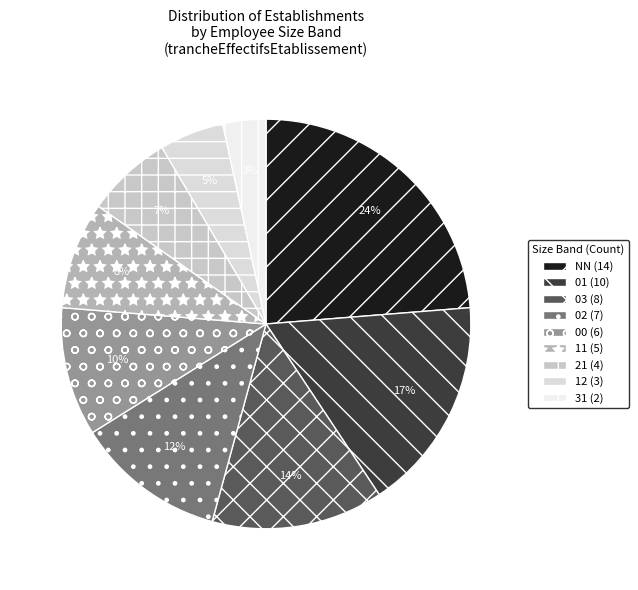

To the nearest percent, what percentage of the pie is NN?

24%